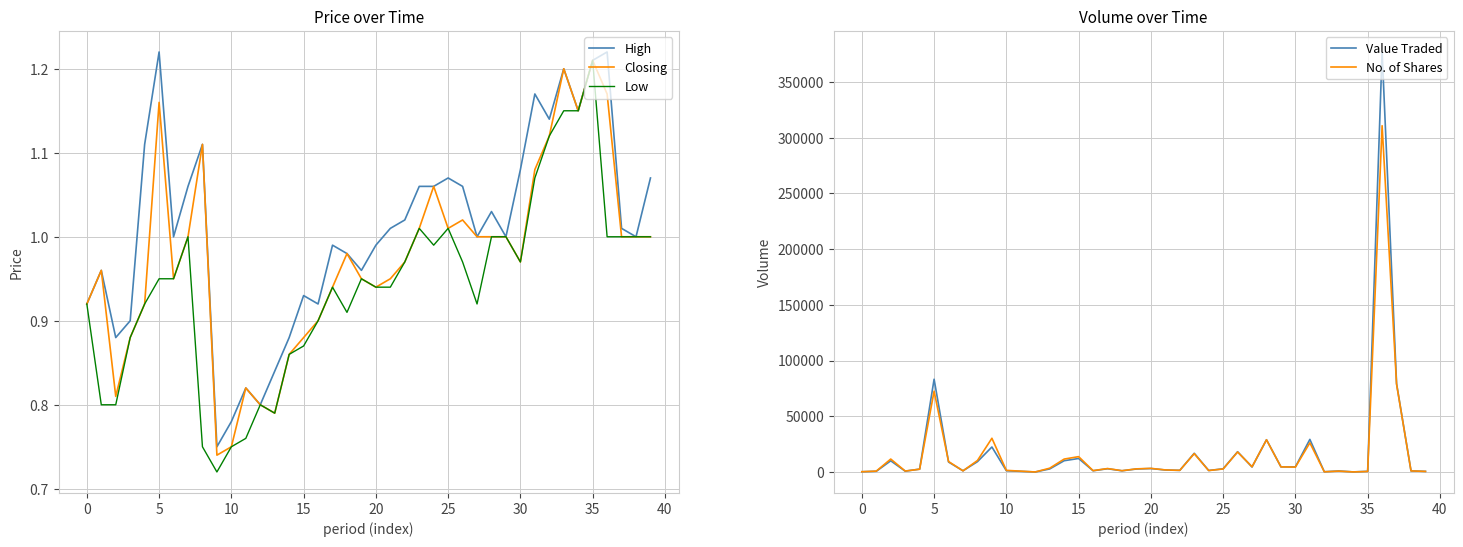

The value of Closing at 25 is 1.3. True or false?

False